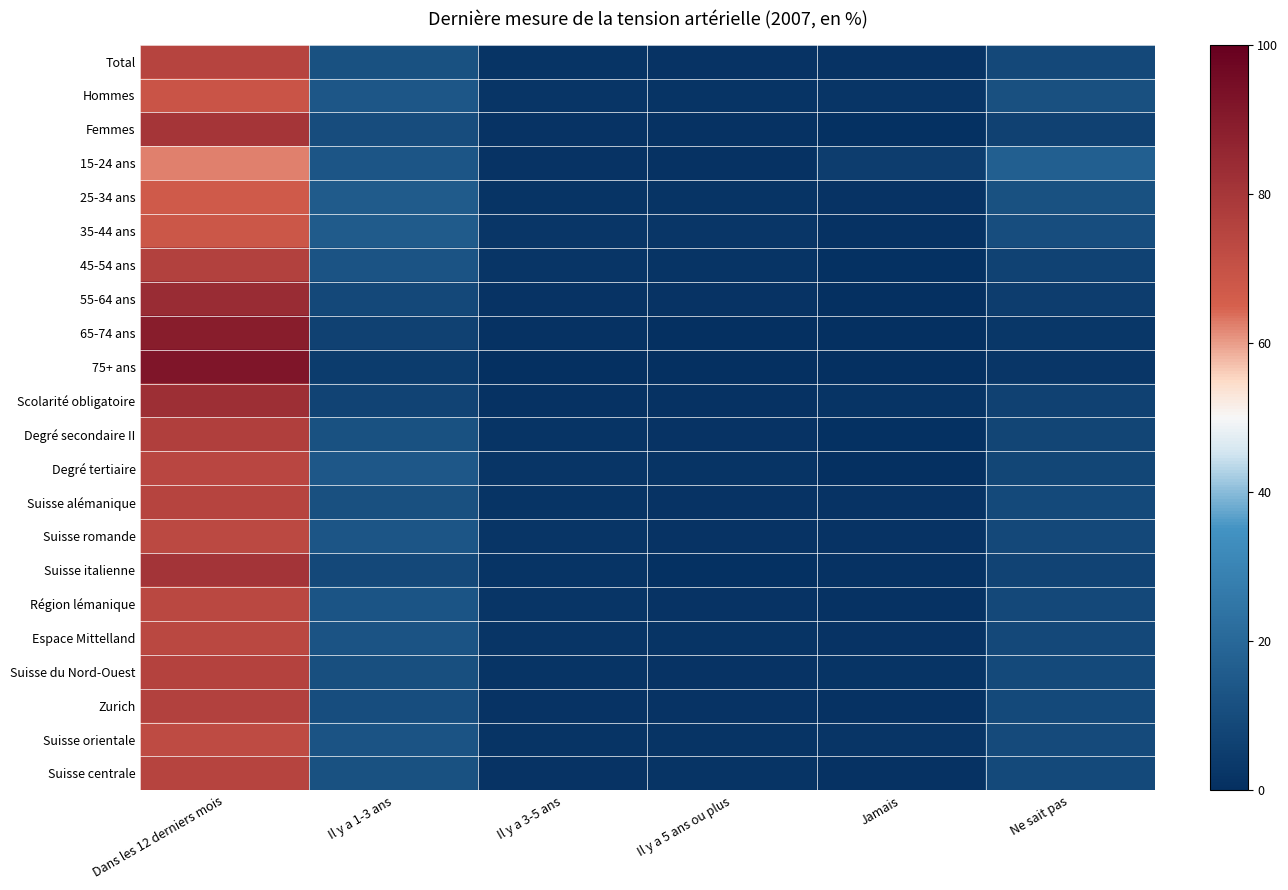

Reading left to right, what are all the values shown in this chart?

Total: Dans les 12 derniers mois=74.7	Il y a 1-3 ans=11.9	Il y a 3-5 ans=1.7	Il y a 5 ans ou plus=1.5	Jamais=1.3	Ne sait pas=8.9
Hommes: Dans les 12 derniers mois=68.8	Il y a 1-3 ans=13.7	Il y a 3-5 ans=2.2	Il y a 5 ans ou plus=1.9	Jamais=2.0	Ne sait pas=11.4
Femmes: Dans les 12 derniers mois=80.2	Il y a 1-3 ans=10.3	Il y a 3-5 ans=1.2	Il y a 5 ans ou plus=1.1	Jamais=0.7	Ne sait pas=6.6
15-24 ans: Dans les 12 derniers mois=62.1	Il y a 1-3 ans=13.3	Il y a 3-5 ans=1.4	Il y a 5 ans ou plus=1.0	Jamais=5.1	Ne sait pas=17.0
25-34 ans: Dans les 12 derniers mois=67.2	Il y a 1-3 ans=15.6	Il y a 3-5 ans=1.9	Il y a 5 ans ou plus=1.7	Jamais=1.6	Ne sait pas=12.0
35-44 ans: Dans les 12 derniers mois=68.0	Il y a 1-3 ans=15.5	Il y a 3-5 ans=2.5	Il y a 5 ans ou plus=2.4	Jamais=0.8	Ne sait pas=10.7
45-54 ans: Dans les 12 derniers mois=75.9	Il y a 1-3 ans=12.6	Il y a 3-5 ans=2.1	Il y a 5 ans ou plus=1.8	Jamais=0.6	Ne sait pas=7.0
55-64 ans: Dans les 12 derniers mois=83.8	Il y a 1-3 ans=8.6	Il y a 3-5 ans=1.4	Il y a 5 ans ou plus=1.2	Jamais=0.3	Ne sait pas=4.7
65-74 ans: Dans les 12 derniers mois=89.4	Il y a 1-3 ans=6.4	Il y a 3-5 ans=0.8	Il y a 5 ans ou plus=0.3	Jamais=0.1	Ne sait pas=3.1
75+ ans: Dans les 12 derniers mois=91.9	Il y a 1-3 ans=4.6	Il y a 3-5 ans=0.3	Il y a 5 ans ou plus=0.4	Jamais=0.1	Ne sait pas=2.7
Scolarité obligatoire: Dans les 12 derniers mois=82.5	Il y a 1-3 ans=7.4	Il y a 3-5 ans=0.8	Il y a 5 ans ou plus=1.1	Jamais=1.7	Ne sait pas=6.5
Degré secondaire II: Dans les 12 derniers mois=76.8	Il y a 1-3 ans=11.8	Il y a 3-5 ans=1.8	Il y a 5 ans ou plus=1.6	Jamais=0.6	Ne sait pas=7.5
Degré tertiaire: Dans les 12 derniers mois=73.8	Il y a 1-3 ans=14.1	Il y a 3-5 ans=2.1	Il y a 5 ans ou plus=1.7	Jamais=0.3	Ne sait pas=8.0
Suisse alémanique: Dans les 12 derniers mois=74.8	Il y a 1-3 ans=11.7	Il y a 3-5 ans=1.6	Il y a 5 ans ou plus=1.6	Jamais=1.4	Ne sait pas=9.1
Suisse romande: Dans les 12 derniers mois=73.2	Il y a 1-3 ans=13.3	Il y a 3-5 ans=2.0	Il y a 5 ans ou plus=1.3	Jamais=1.3	Ne sait pas=8.9
Suisse italienne: Dans les 12 derniers mois=80.5	Il y a 1-3 ans=8.9	Il y a 3-5 ans=1.7	Il y a 5 ans ou plus=0.7	Jamais=0.8	Ne sait pas=7.3
Région lémanique: Dans les 12 derniers mois=73.8	Il y a 1-3 ans=13.1	Il y a 3-5 ans=2.0	Il y a 5 ans ou plus=1.3	Jamais=1.1	Ne sait pas=8.7
Espace Mittelland: Dans les 12 derniers mois=73.8	Il y a 1-3 ans=12.5	Il y a 3-5 ans=2.0	Il y a 5 ans ou plus=1.6	Jamais=1.2	Ne sait pas=8.8
Suisse du Nord-Ouest: Dans les 12 derniers mois=75.4	Il y a 1-3 ans=11.2	Il y a 3-5 ans=1.6	Il y a 5 ans ou plus=1.2	Jamais=1.6	Ne sait pas=9.0
Zurich: Dans les 12 derniers mois=75.9	Il y a 1-3 ans=10.8	Il y a 3-5 ans=1.3	Il y a 5 ans ou plus=1.5	Jamais=1.1	Ne sait pas=9.3
Suisse orientale: Dans les 12 derniers mois=72.5	Il y a 1-3 ans=12.5	Il y a 3-5 ans=1.7	Il y a 5 ans ou plus=1.7	Jamais=2.1	Ne sait pas=9.5
Suisse centrale: Dans les 12 derniers mois=74.7	Il y a 1-3 ans=11.9	Il y a 3-5 ans=1.5	Il y a 5 ans ou plus=1.6	Jamais=0.9	Ne sait pas=9.4